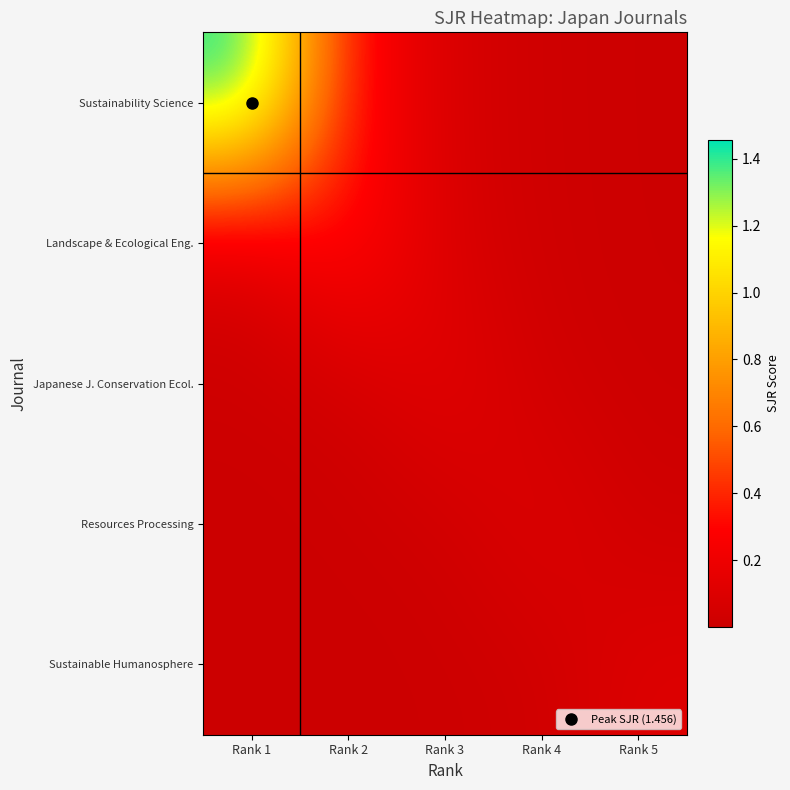

What is the spread (max minus min) of values at Rank 3?

0.1